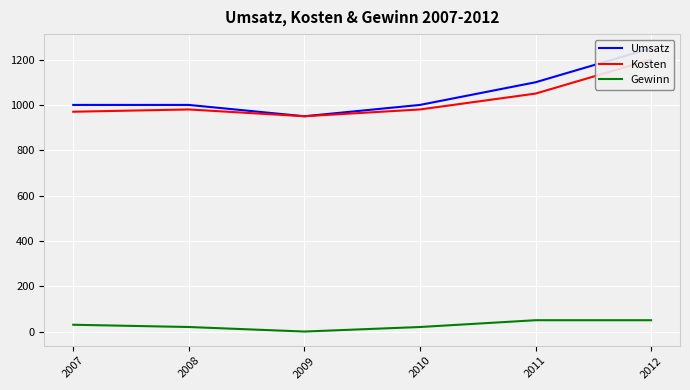

True or false: Umsatz has a value of 270 at 2007.

False